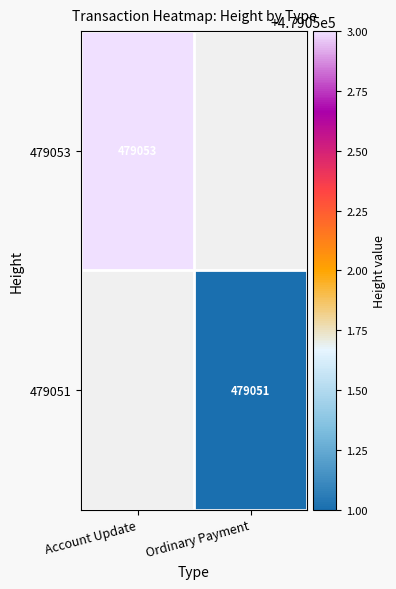

At how many categories does at least one series exceed 479051?

1